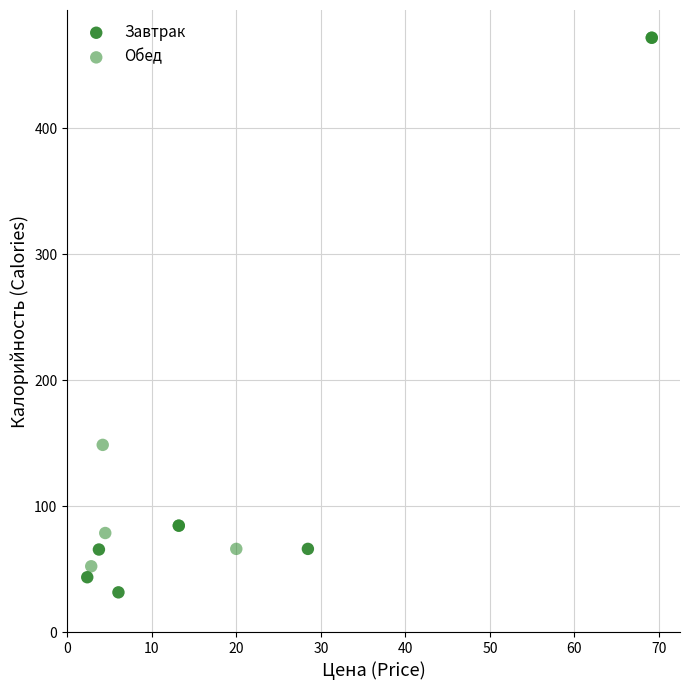

What are all the series names shown in the legend?

Завтрак, Обед